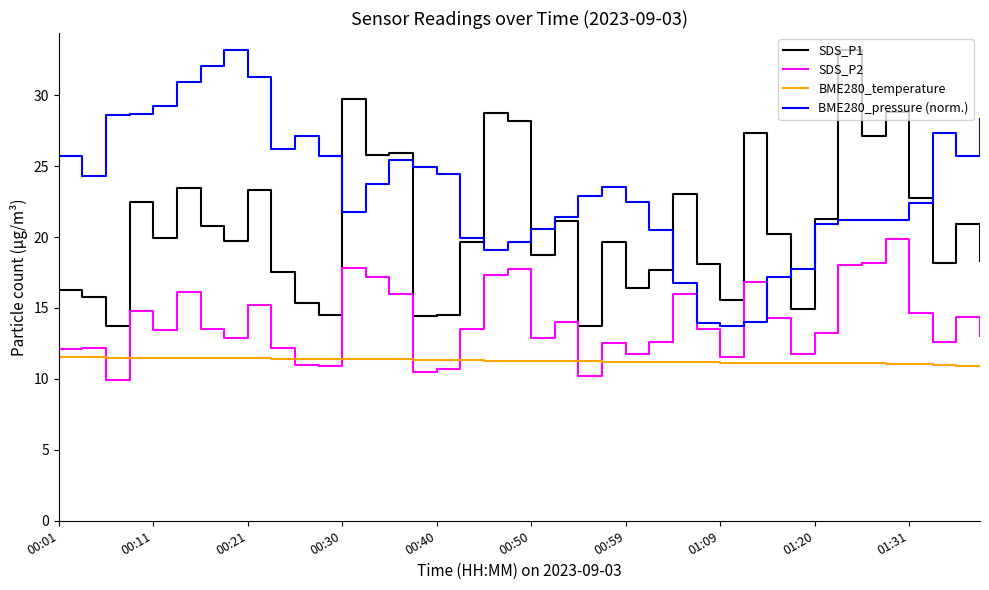

Which series has the largest total across all categories?

BME280_pressure (norm.)